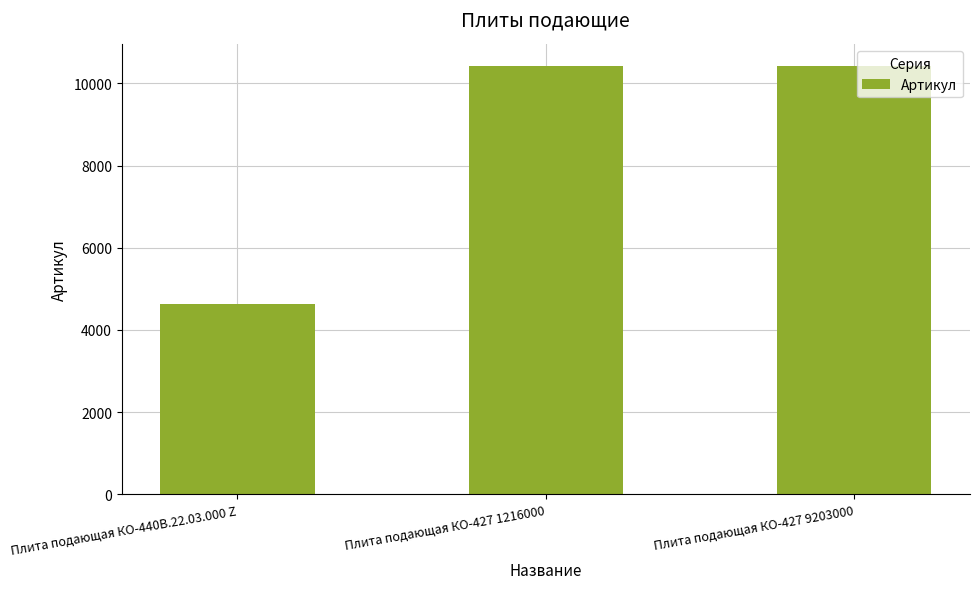

How many data points are less than 10425?

1